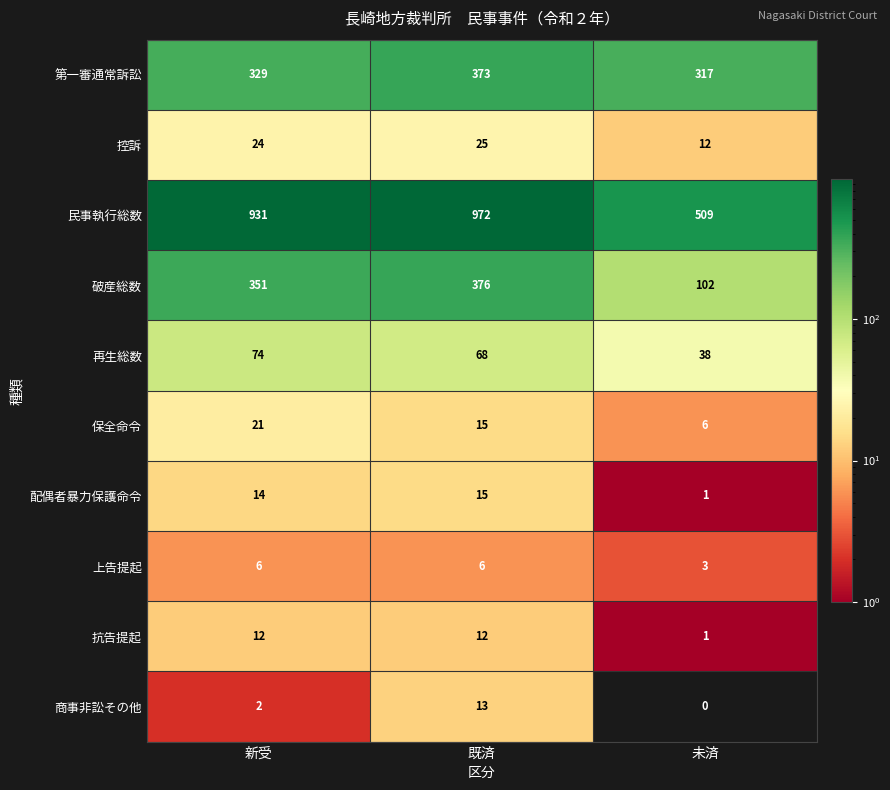

What is the difference between the second highest and minimum values in the 第一審通常訴訟 series?

12